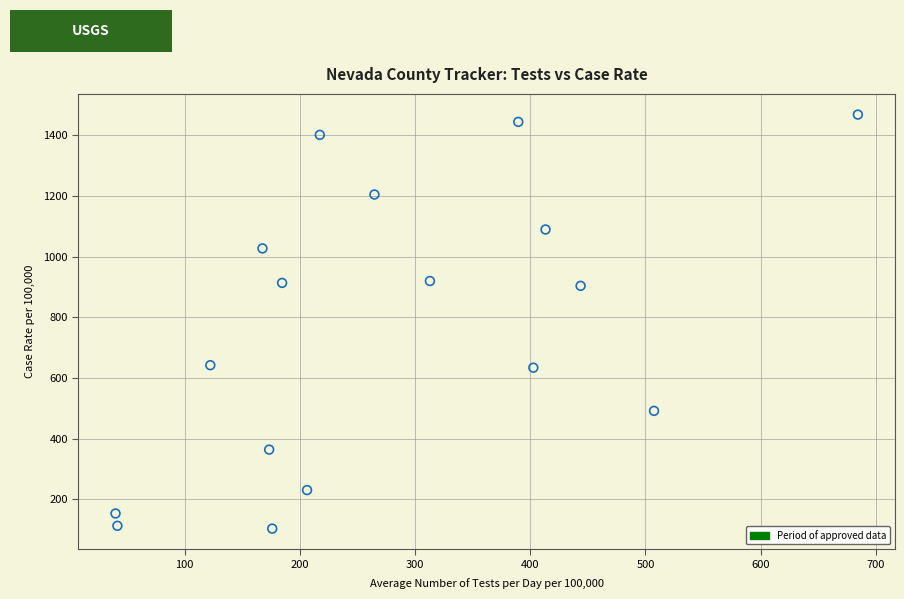

What is the range of Y values (max minus min)?

1366.3